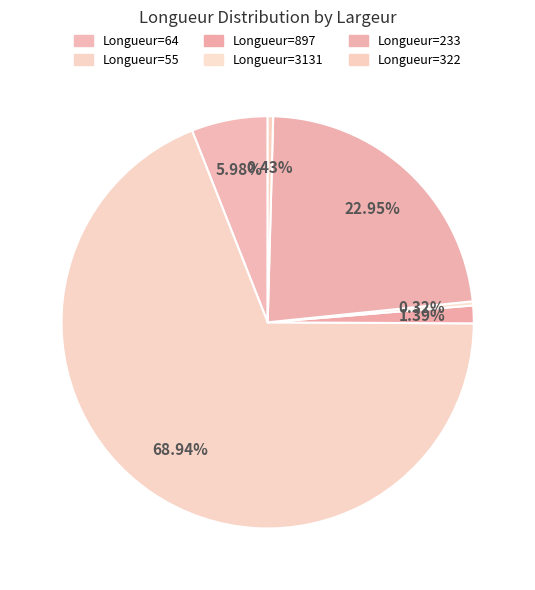

Rank the categories by value from highest to lowest.

55, 233, 64, 897, 322, 3131